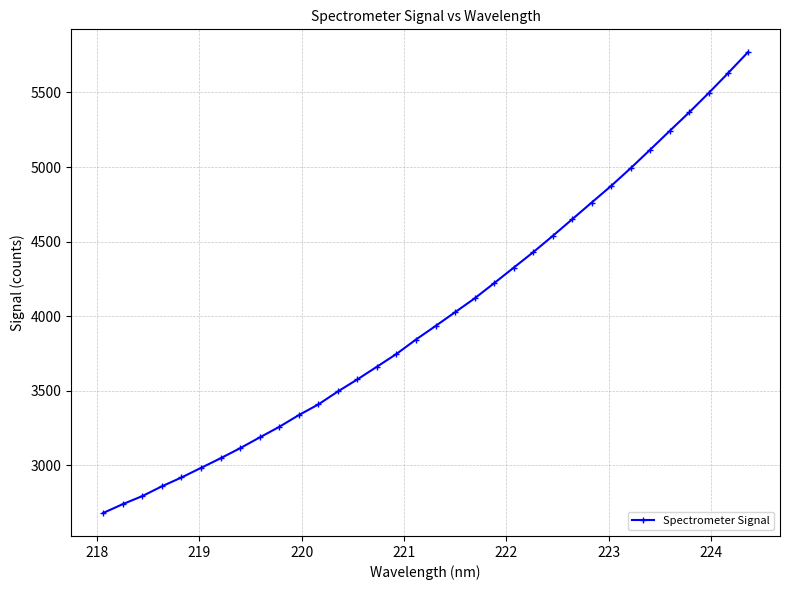

What is the smallest value displayed?

2681.1